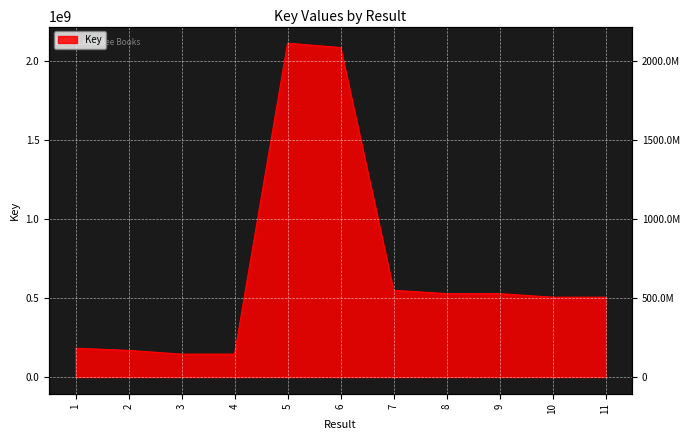

Which category has the lowest value across all series?

3